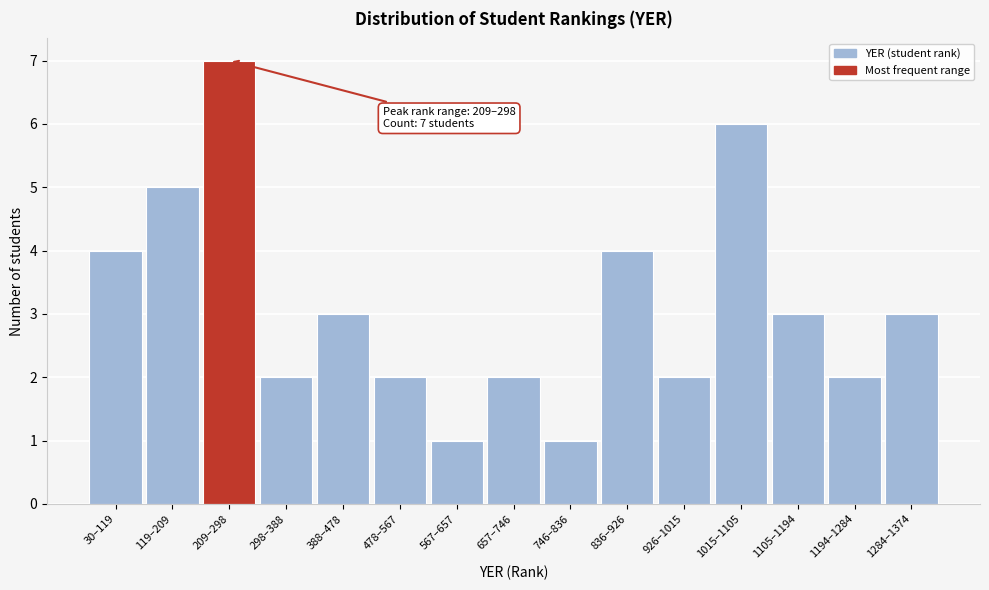

Reading left to right, extract all data points from this chart.

30–119=4	119–209=5	209–298=7	298–388=2	388–478=3	478–567=2	567–657=1	657–746=2	746–836=1	836–926=4	926–1015=2	1015–1105=6	1105–1194=3	1194–1284=2	1284–1374=3